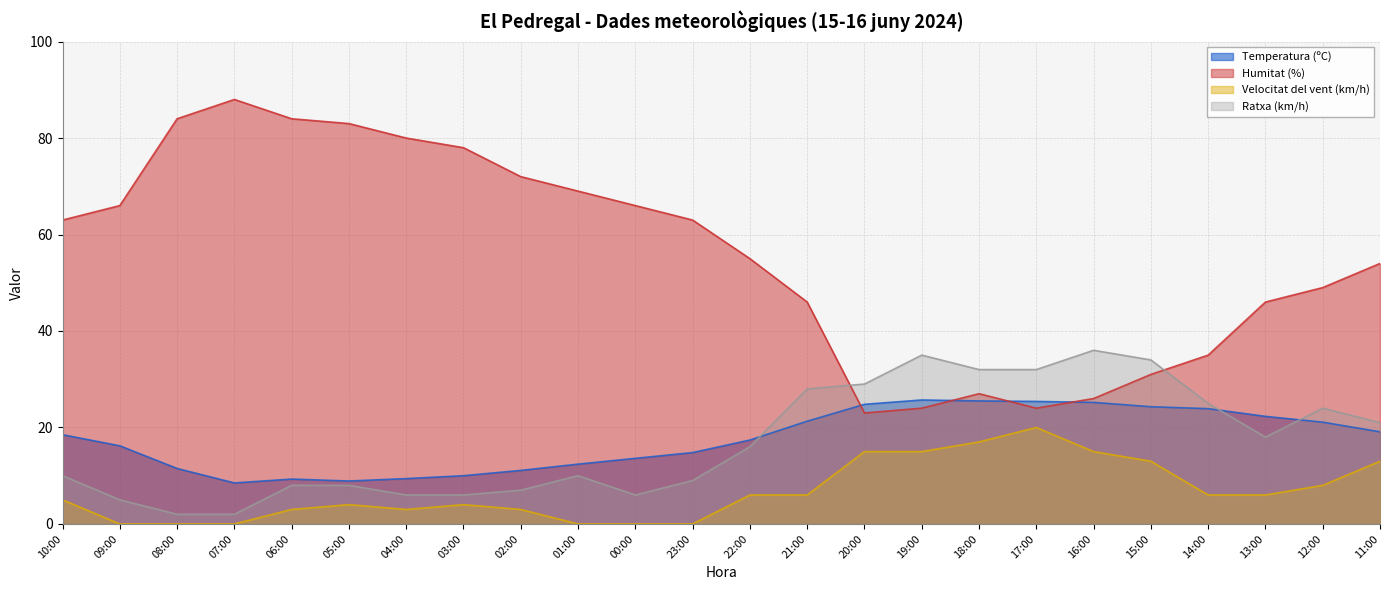

What position from the right is 09:00?

23